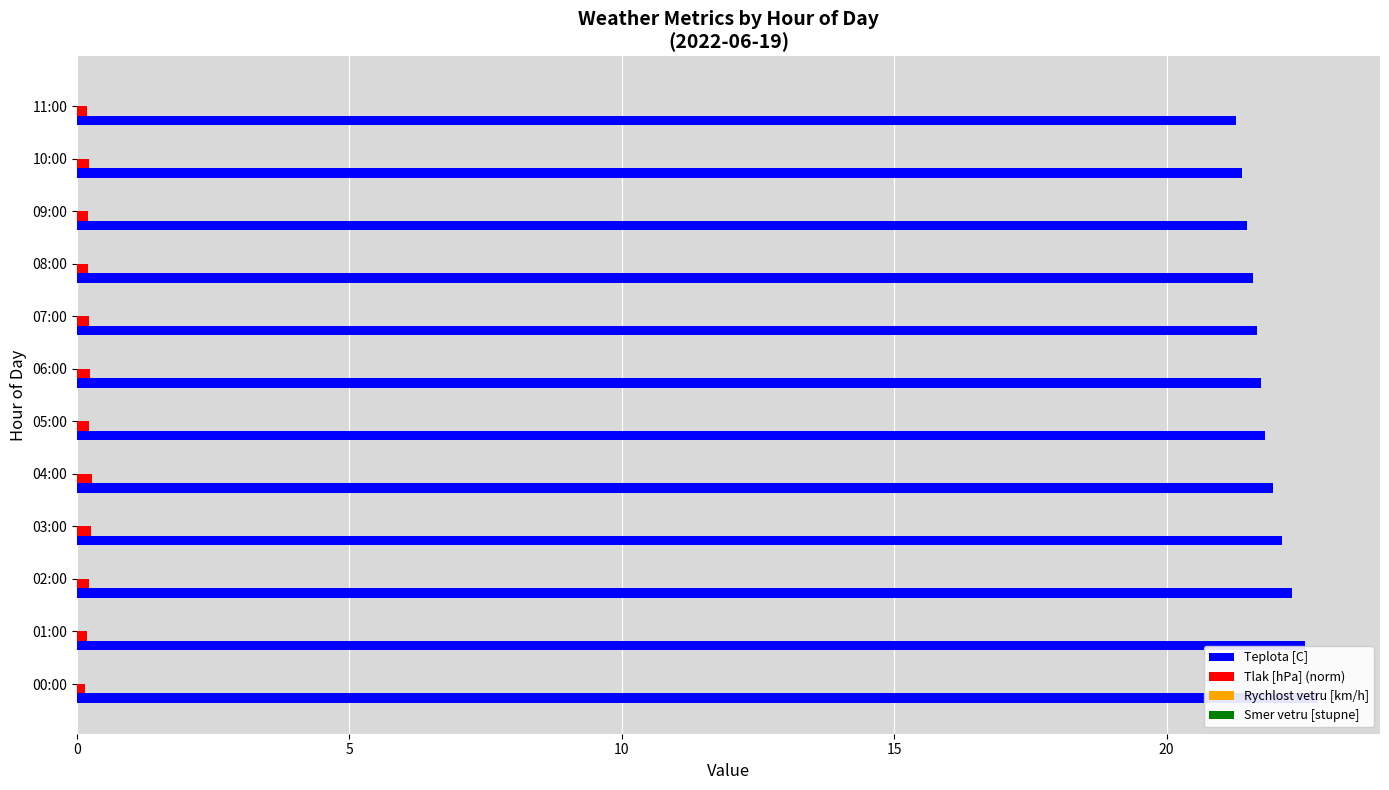

How many data points does each series have?

12